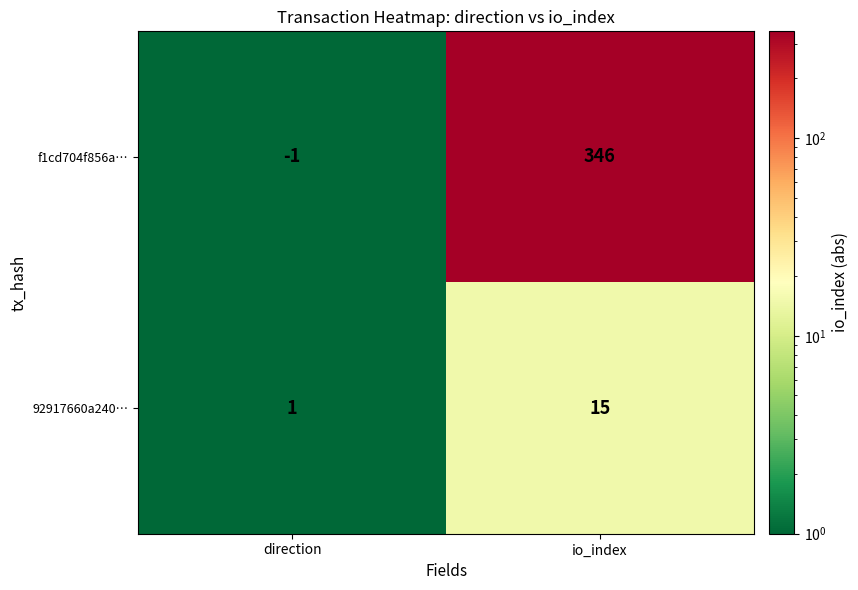

Reading left to right, list all the values displayed in this chart.

f1cd704f856a…: -1	346
92917660a240…: 1	15